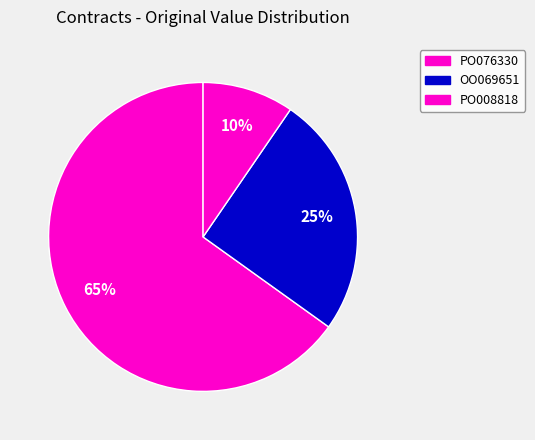

Count the number of slices in the pie.

3